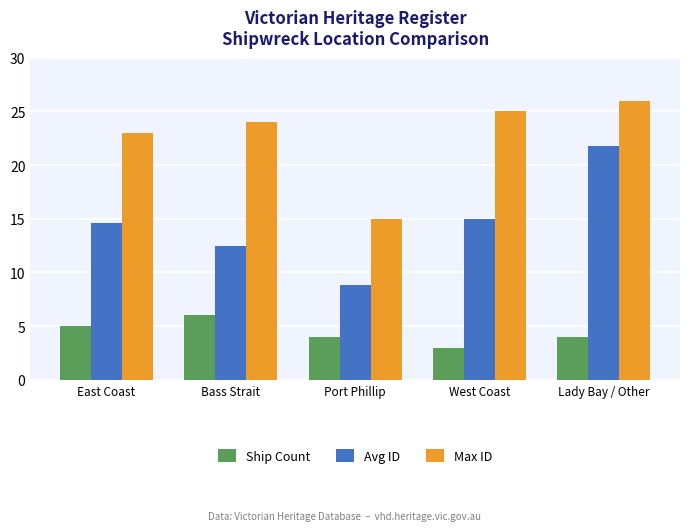

Rank the categories by Max ID value from lowest to highest.

Port Phillip, East Coast, Bass Strait, West Coast, Lady Bay / Other